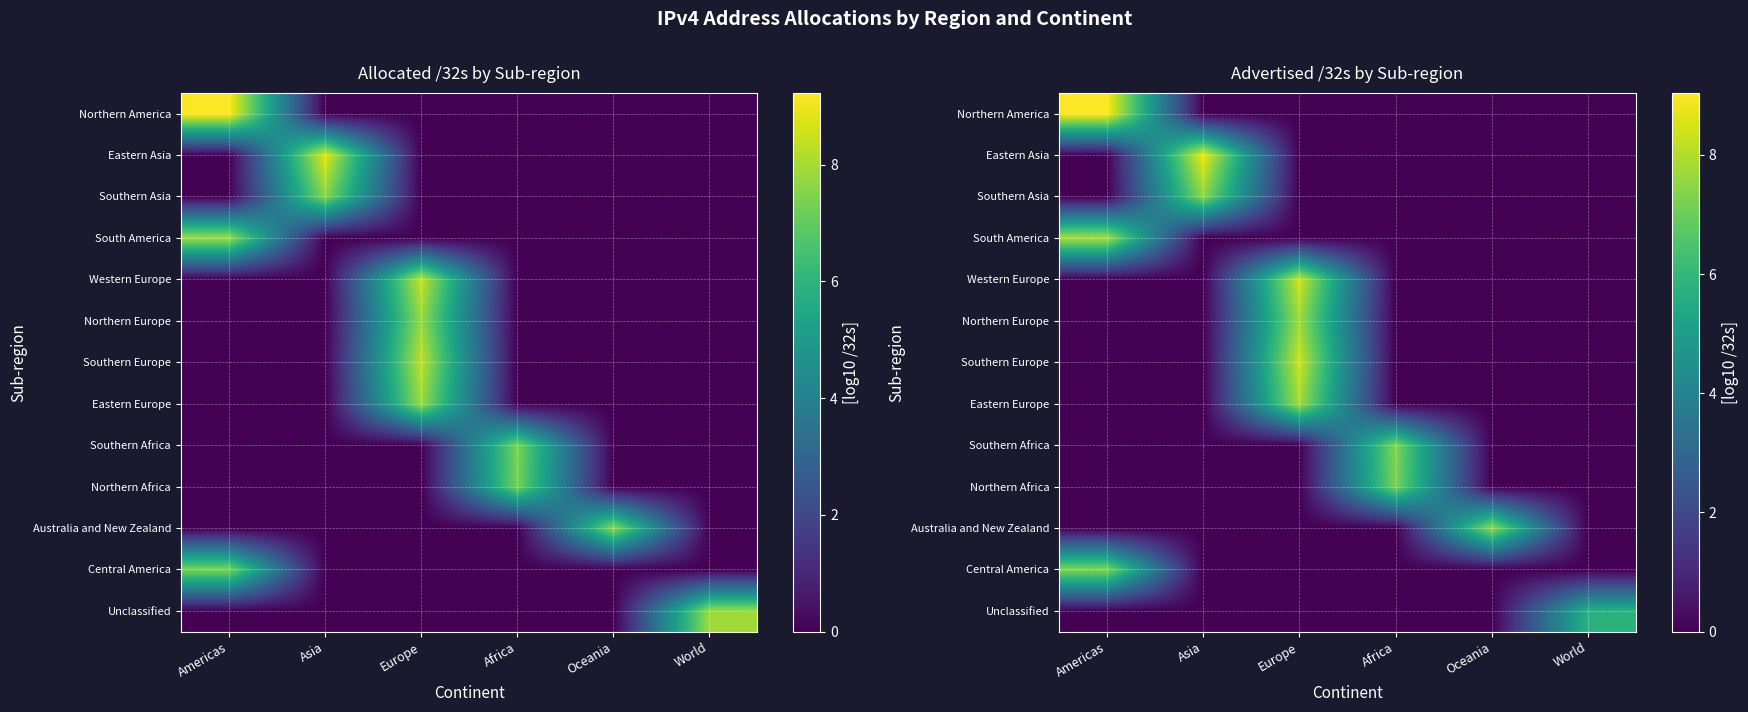

True or false: Northern America has a value of -6.1 at Oceania.

False